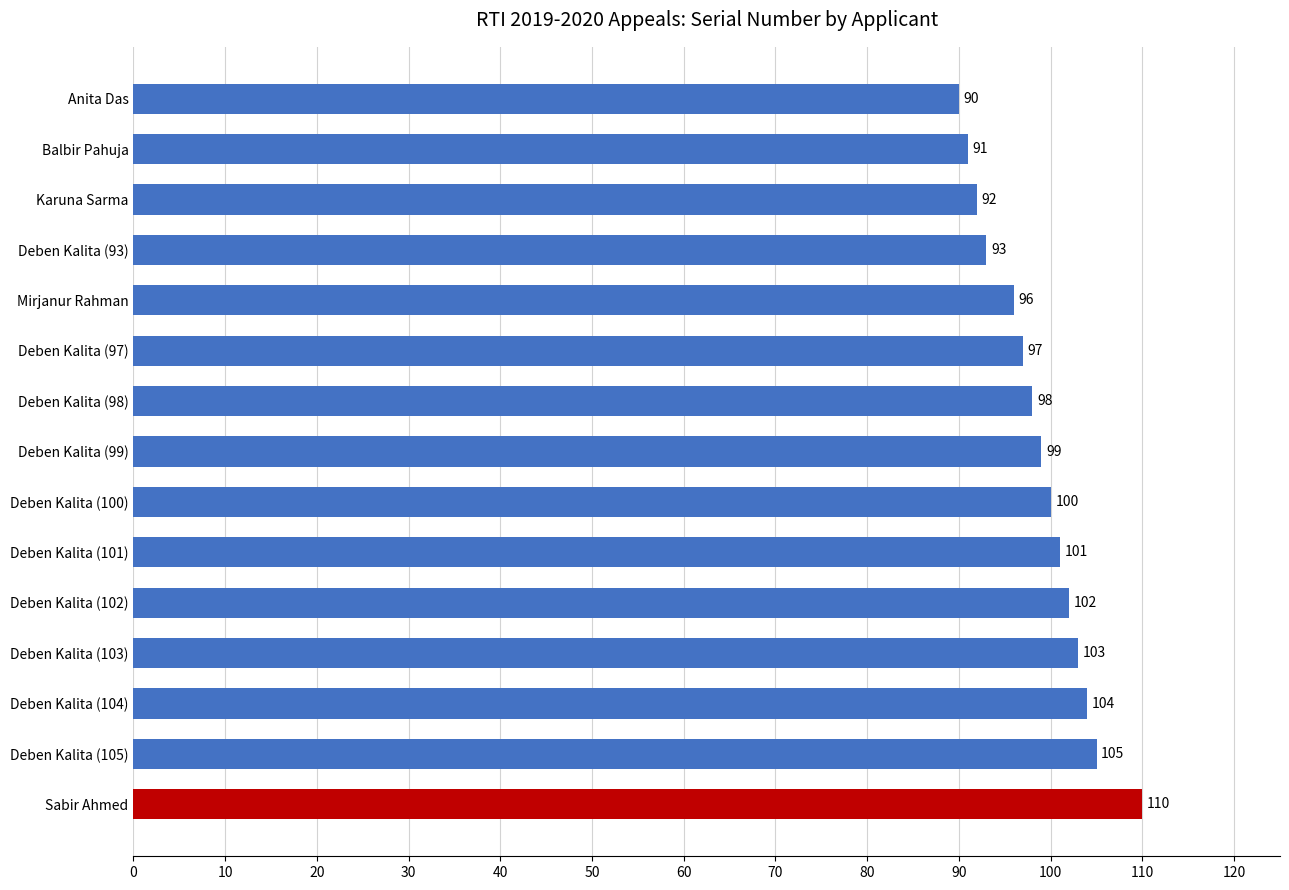

The chart shows a value of 144 at Deben Kalita (100). True or false?

False